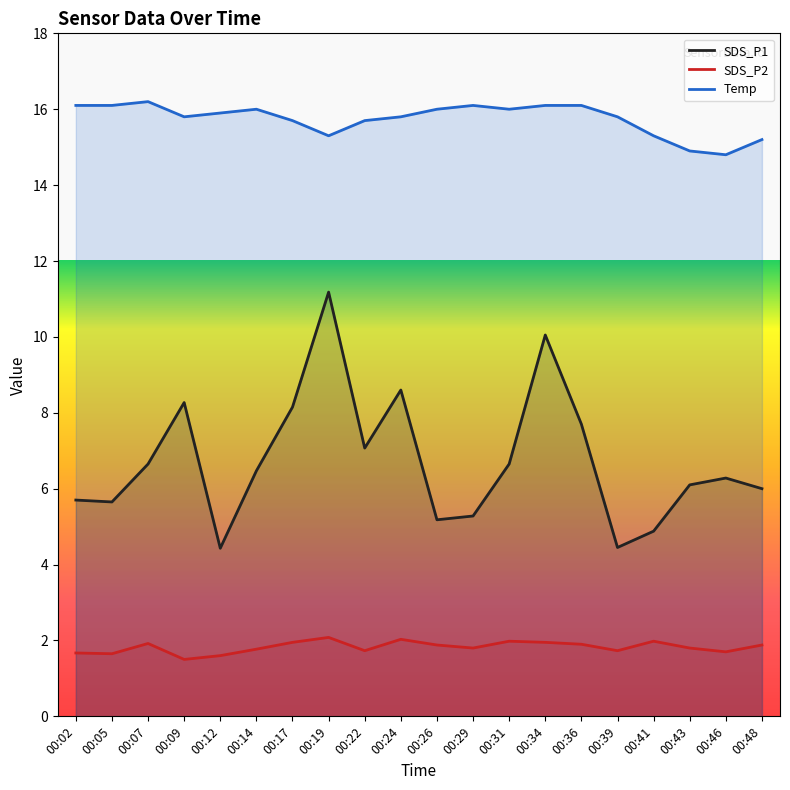

What is the lowest value of the SDS_P1 series?

4.4